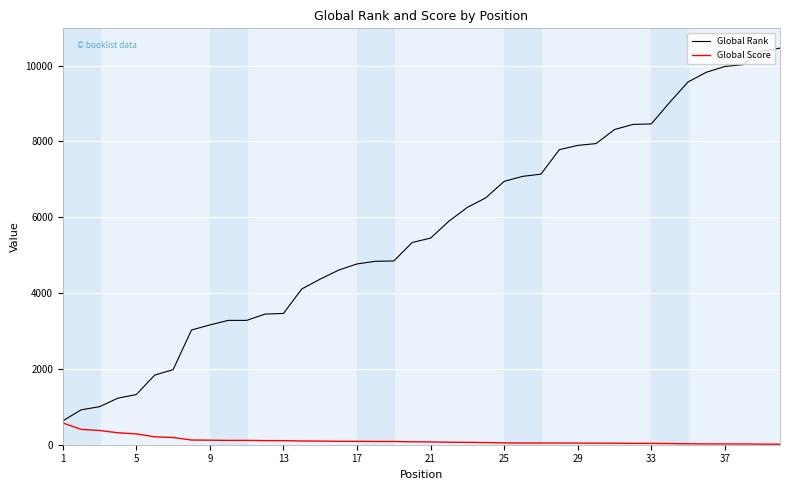

List the series in order of their overall mean, highest first.

Global Rank, Global Score